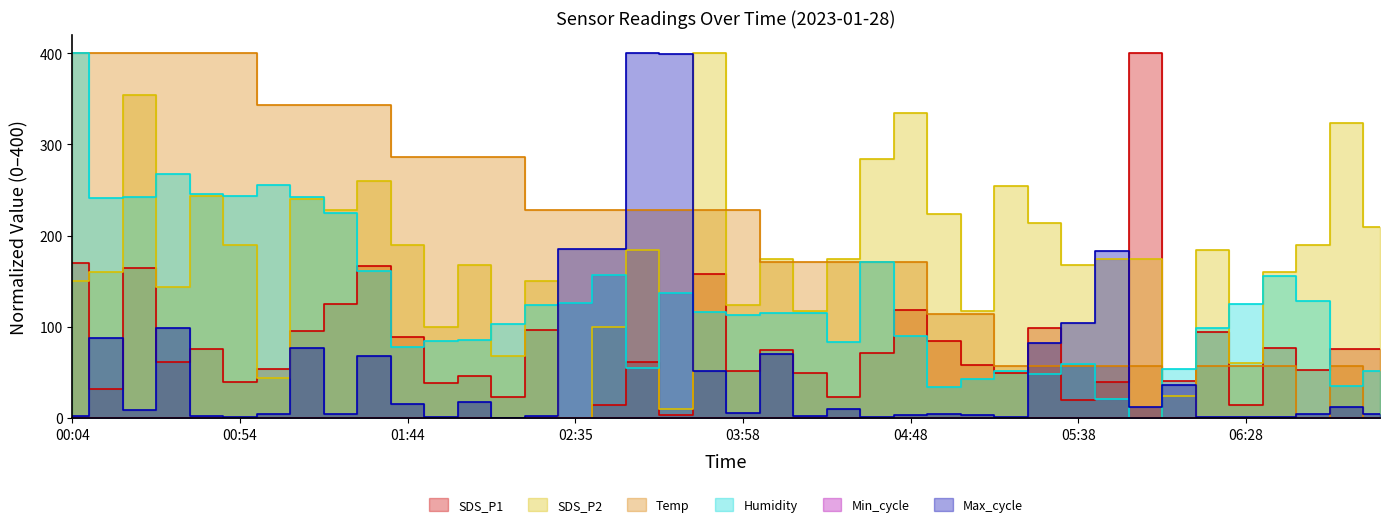

What is the sum of all Humidity values?

5191.1